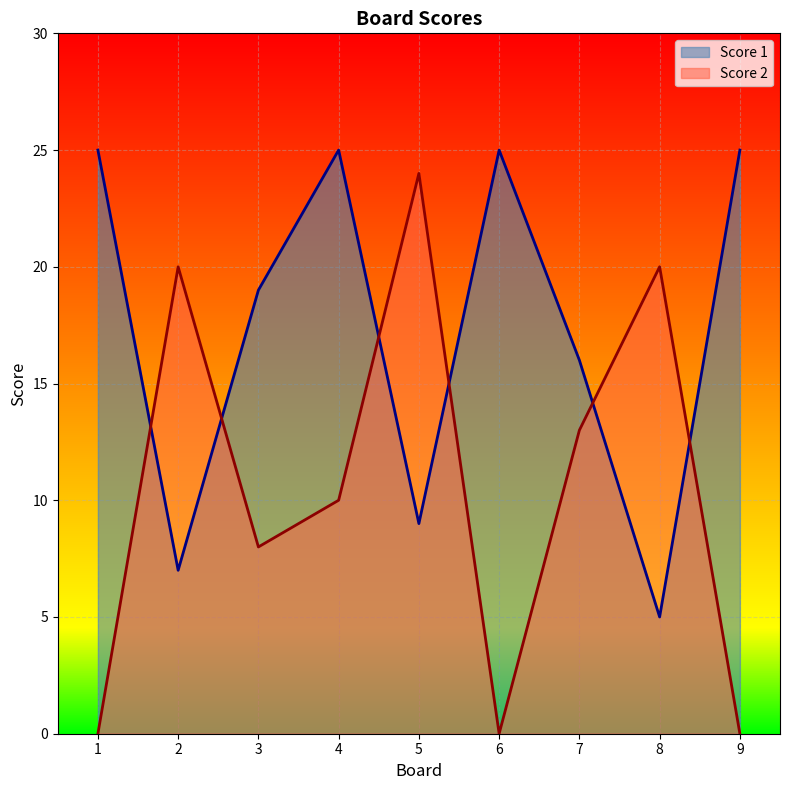

True or false: Score 1 has more than 1 interior local peaks.

True